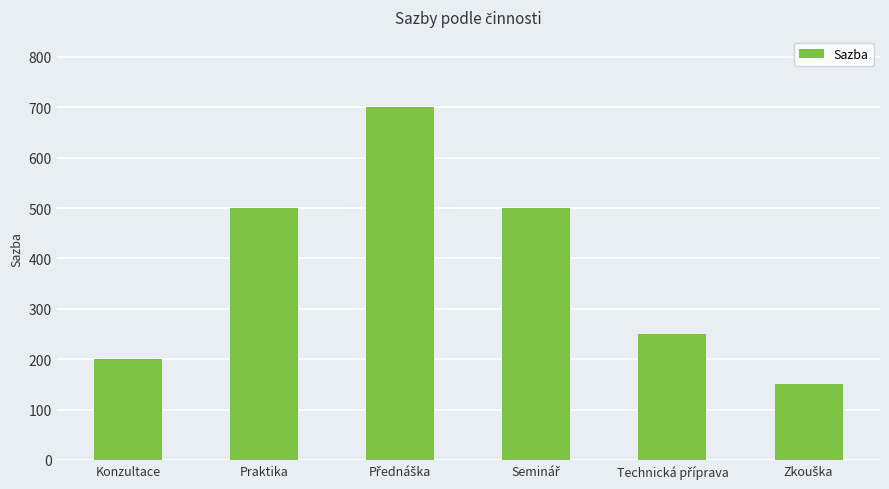

What is the greatest value displayed?

700